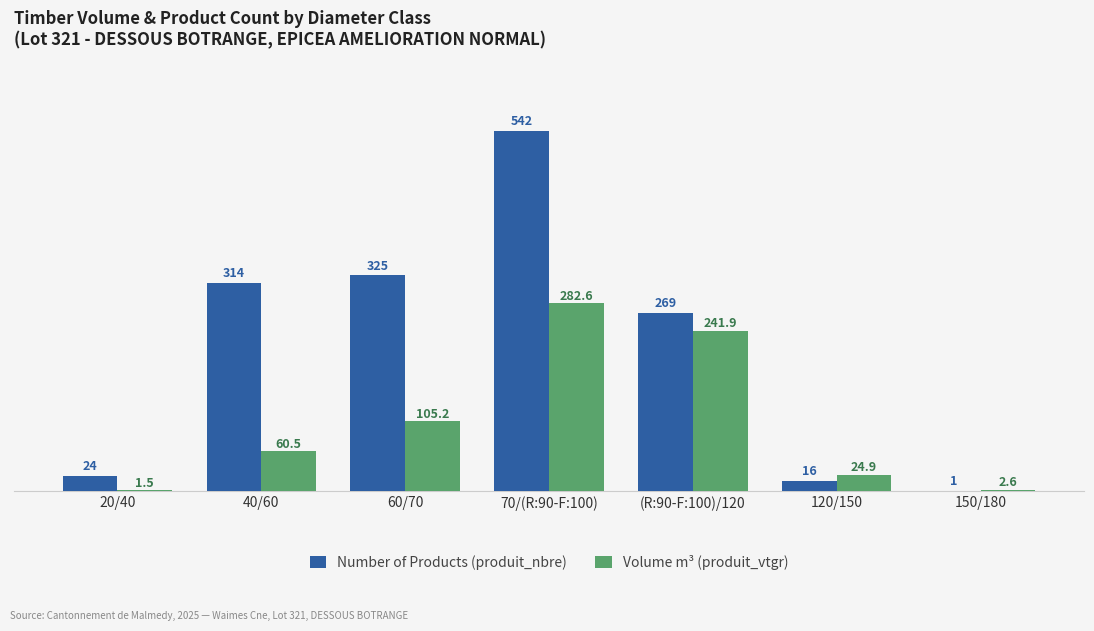

What is the difference between the Volume m³ (produit_vtgr) values at (R:90-F:100)/120 and 60/70?

136.7